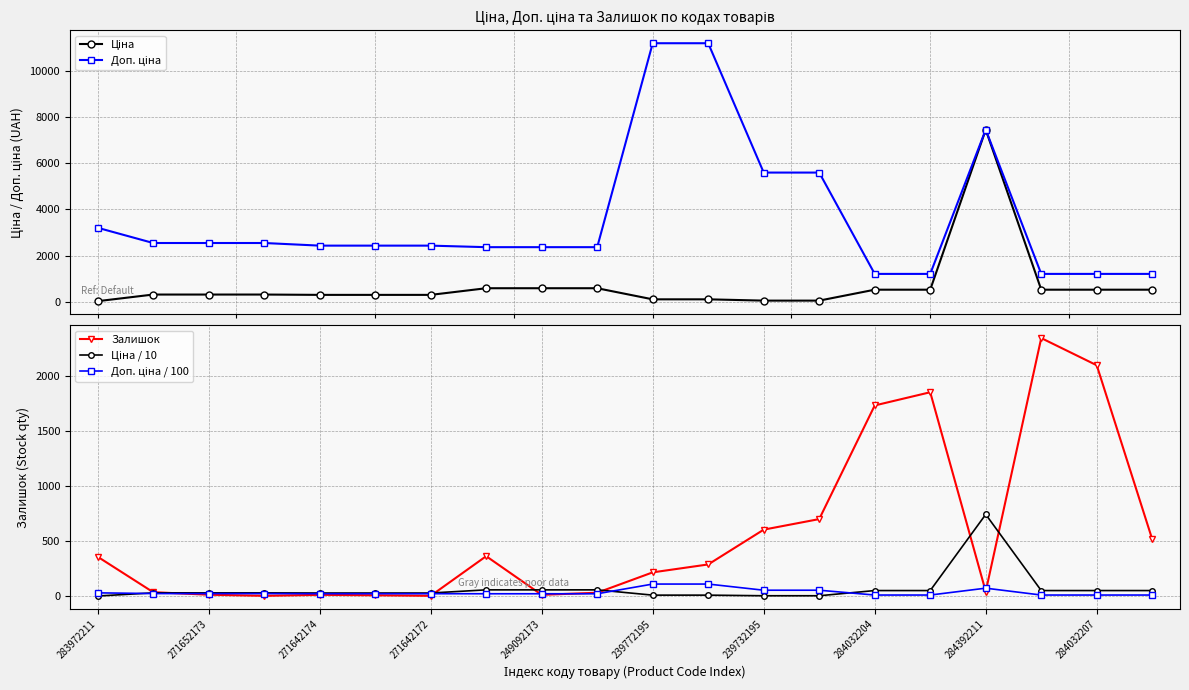

Is it true that Ціна equals 193.8 at 239772195?

False